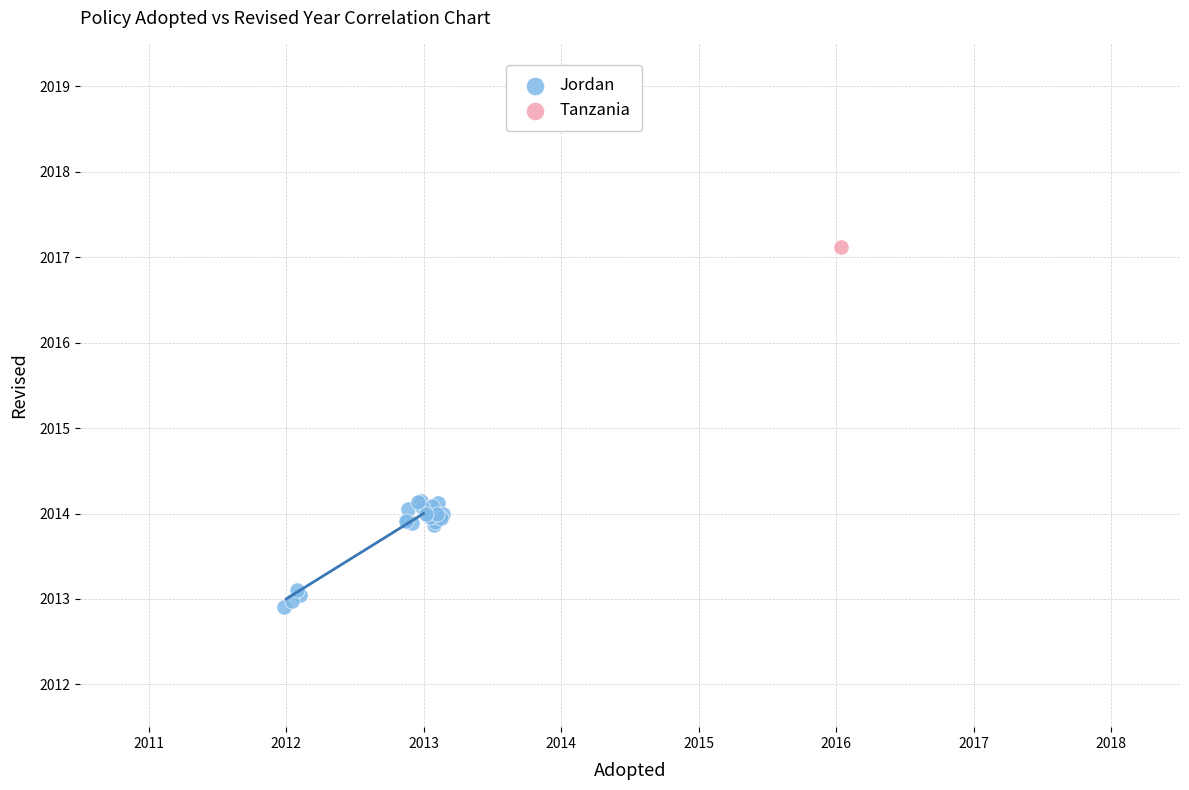

What are all the series names shown in the legend?

Jordan, Tanzania